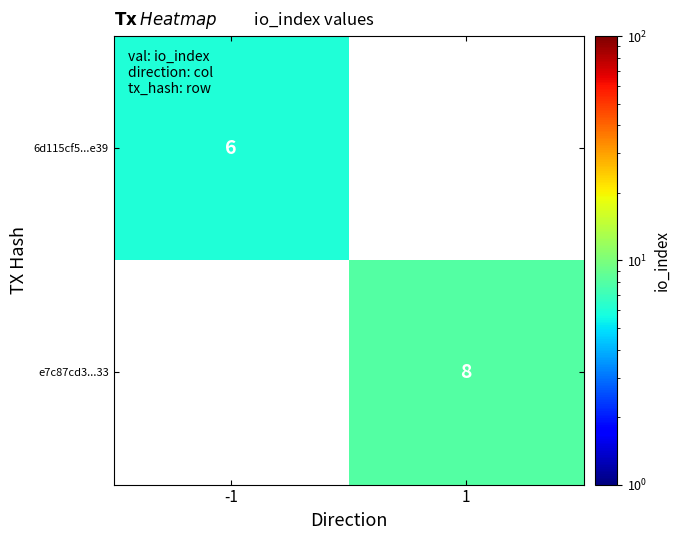

The value of 6d115cf5...e39 at -1 is 6. True or false?

True